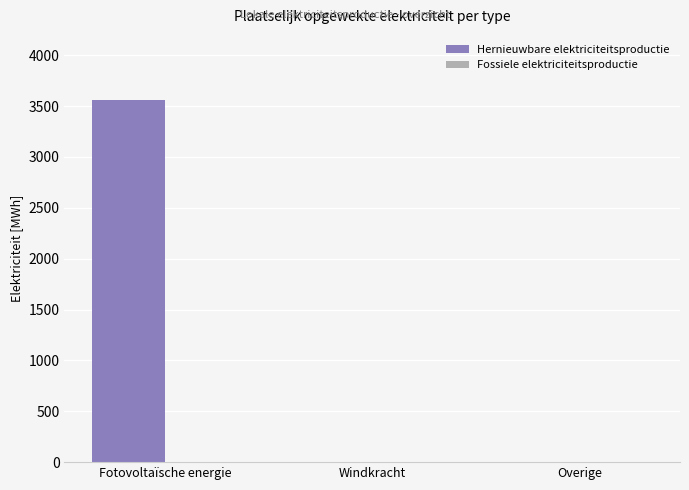

Is it true that the value at Windkracht is 0.0?

True